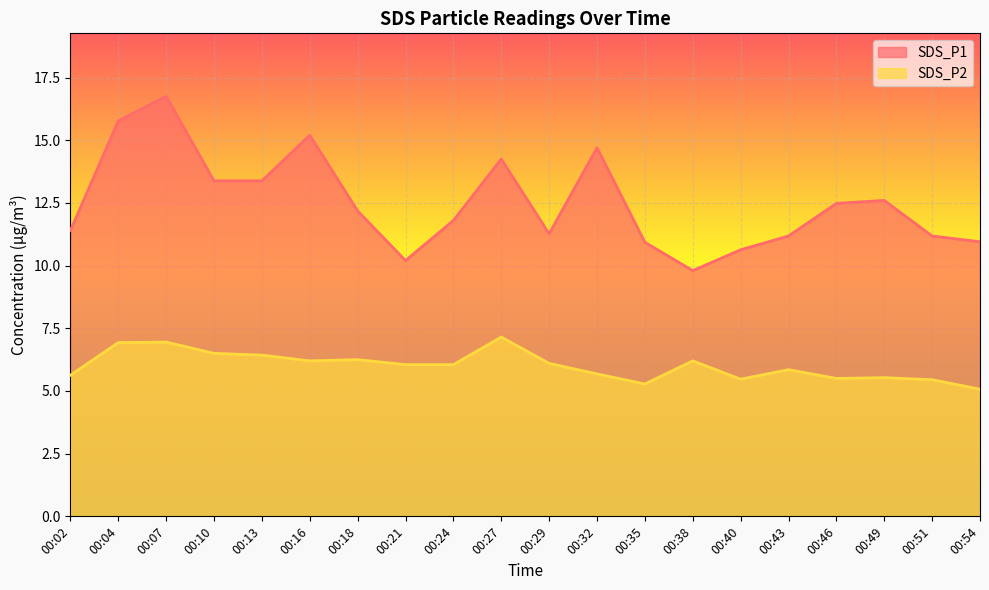

What is the average value of the SDS_P1 series?

12.5